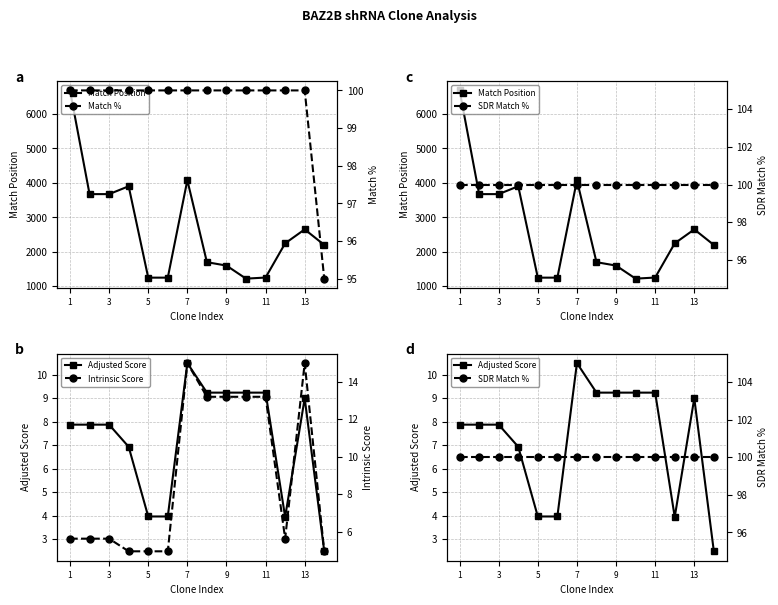

What are all the series names shown in the legend?

Match Position, Adjusted Score, Match %, Intrinsic Score, SDR Match %